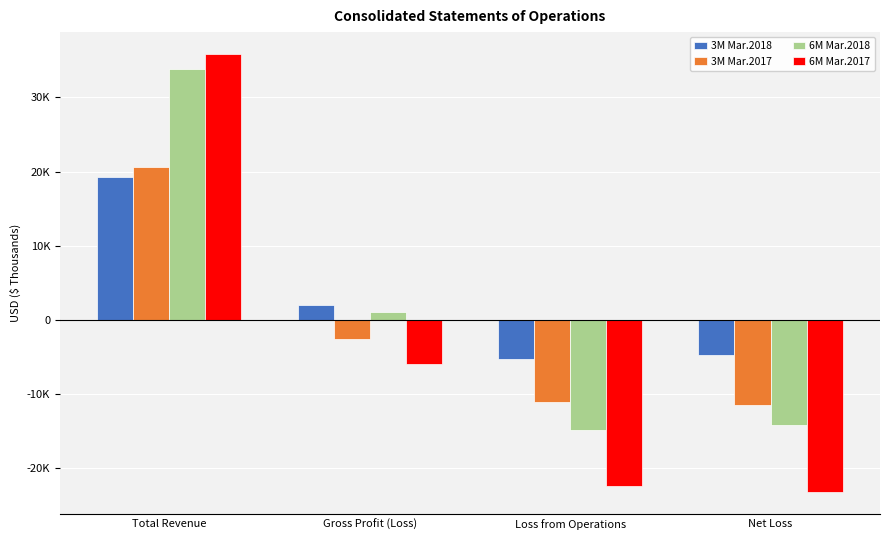

At which category is the sum across all series the highest?

Total Revenue